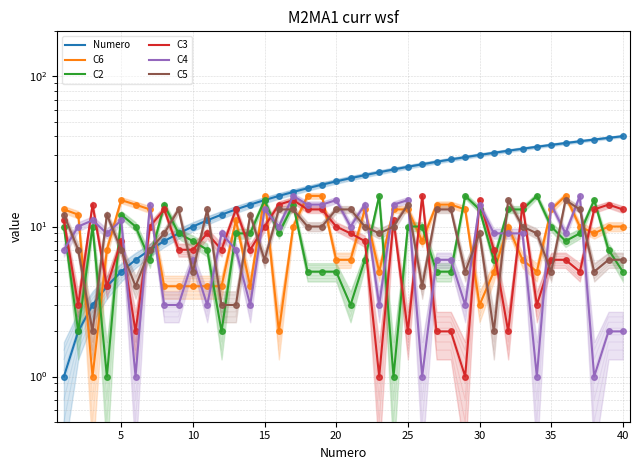

Count the number of categories in the chart.

40